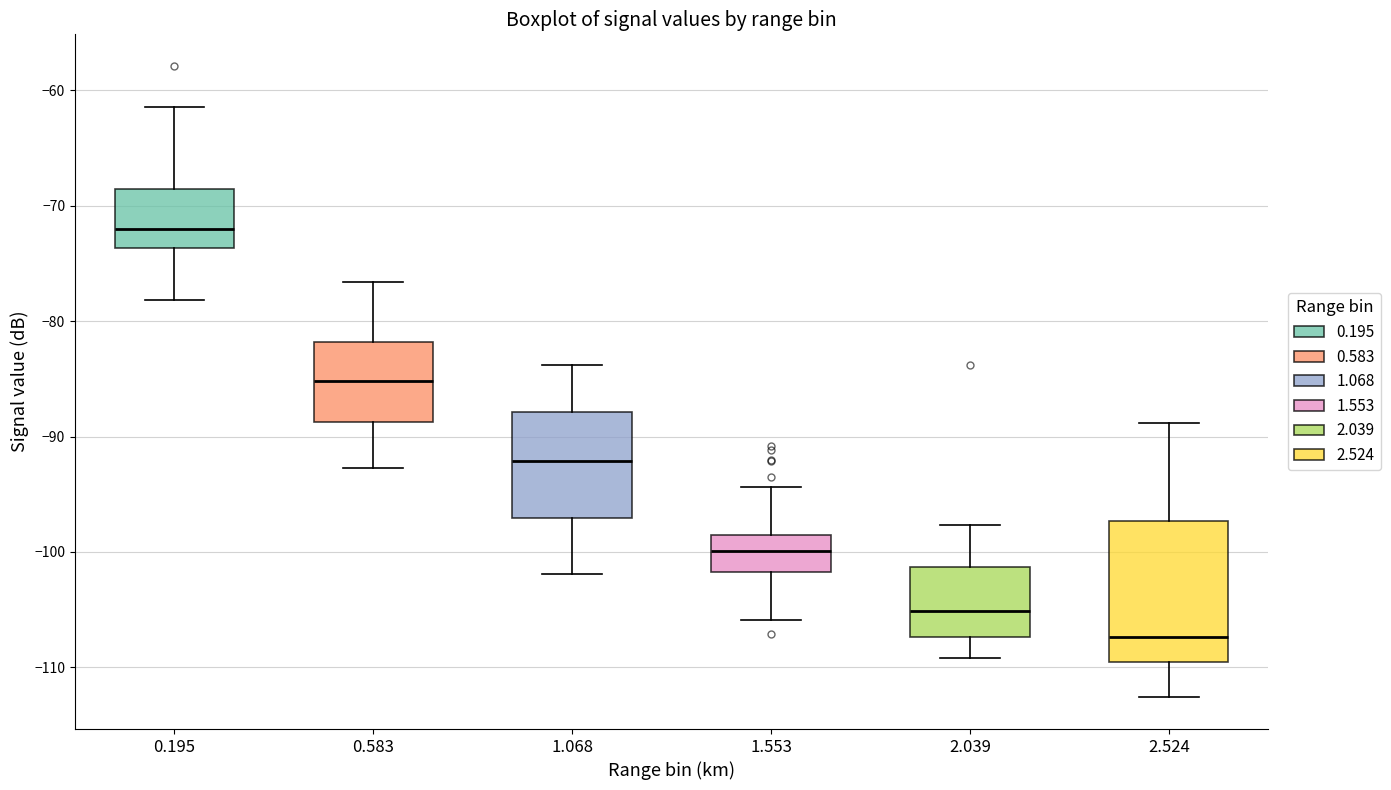

Which box's median line is the lowest?

2.524